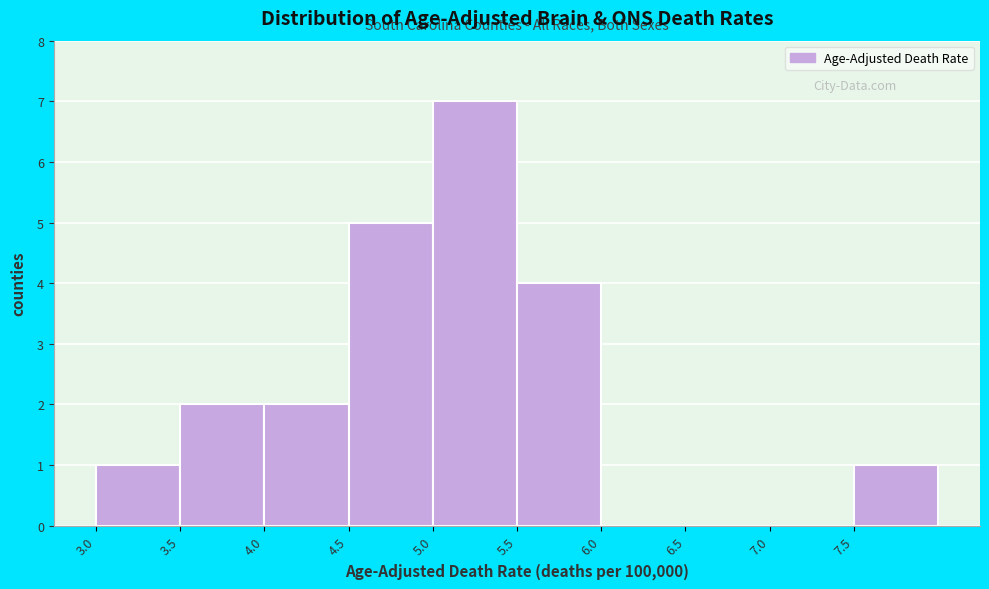

Reading left to right, transcribe this chart: for each bar, give the range it covers on the x-axis and its height. The values are not printed on the chart, so give them approximately, as read against the axis.

3.0 to 3.5: 1
3.5 to 4.0: 2
4.0 to 4.5: 2
4.5 to 5.0: 5
5.0 to 5.5: 7
5.5 to 6.0: 4
6.0 to 6.5: 0
6.5 to 7.0: 0
7.0 to 7.5: 0
7.5 to 8.0: 1